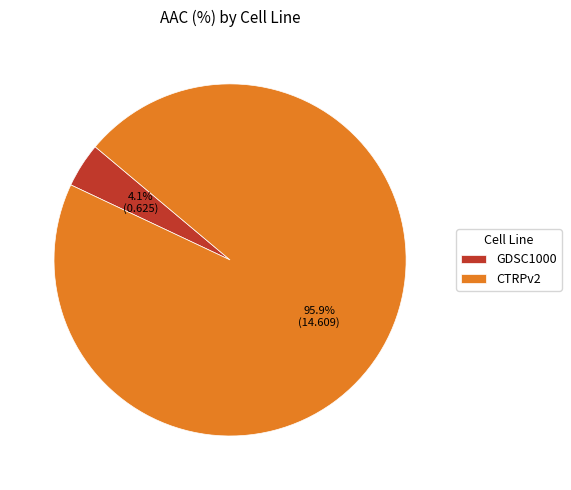

True or false: CTRPv2 accounts for 87% of the total.

False